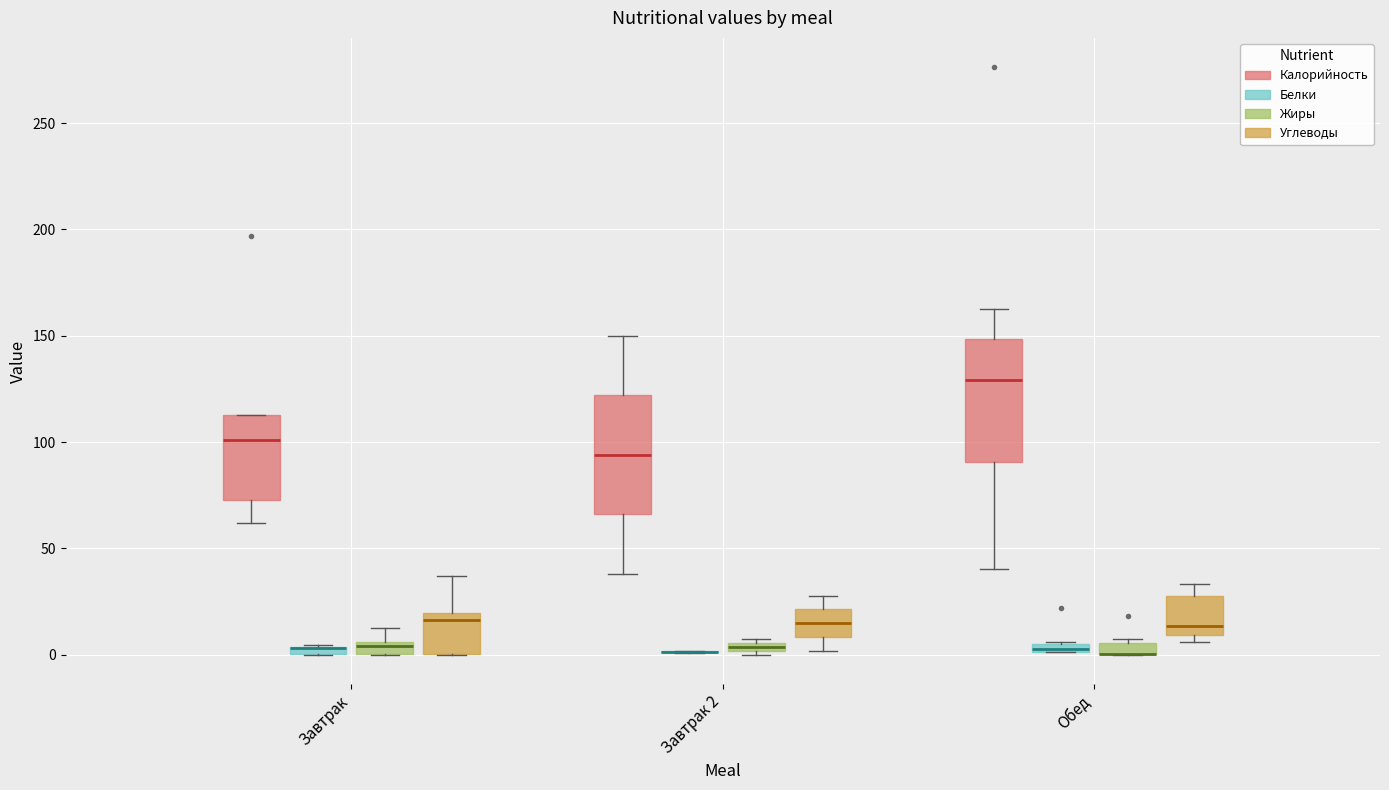

Where is the upper edge of the box for Завтрак 2 (Углеводы) on the y-axis? The values are not printed on the chart, so give them approximately, as read against the axis.

20